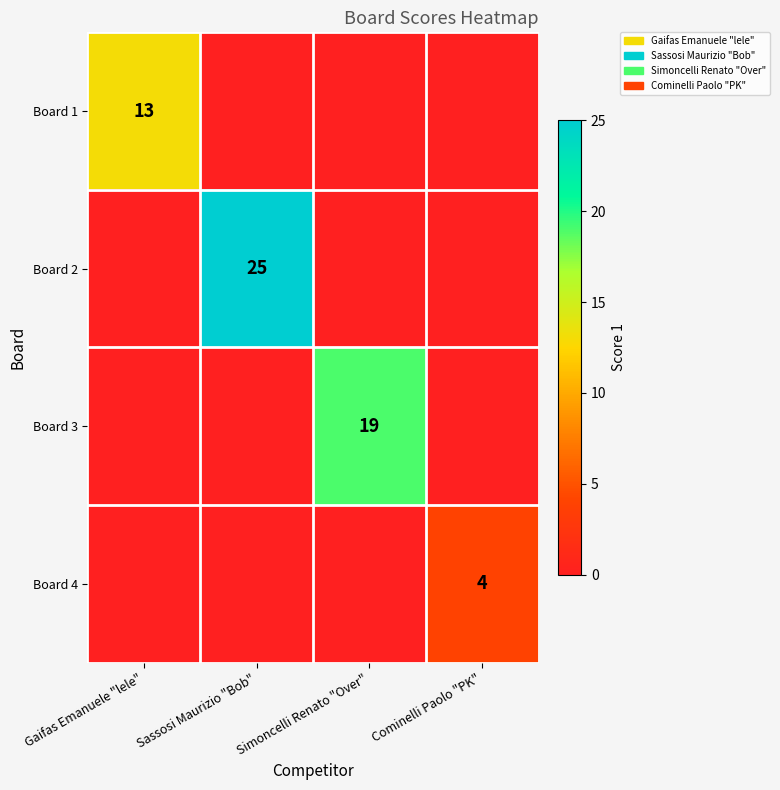

How many series are shown in this chart?

4